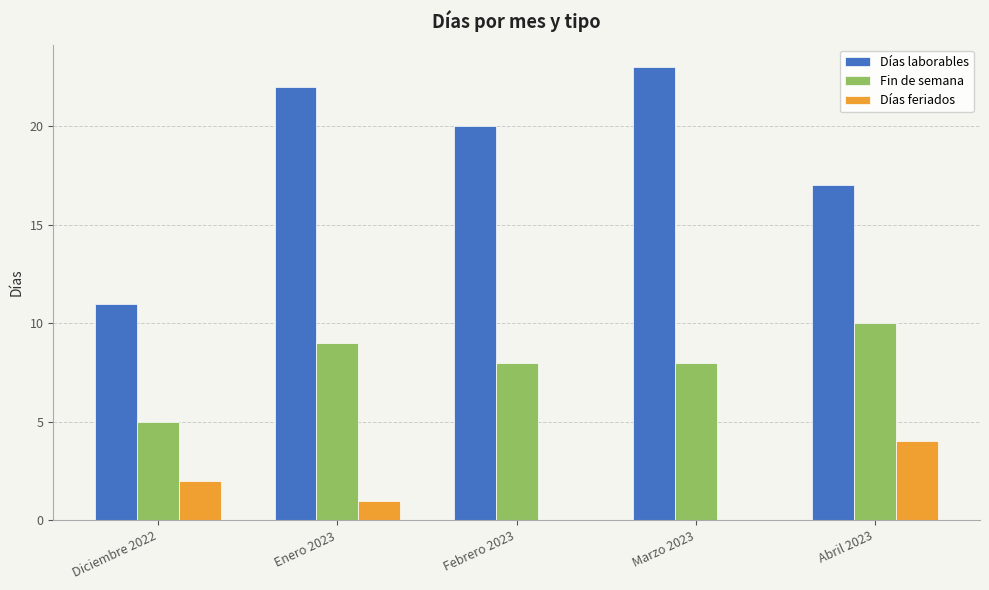

True or false: Días laborables has a value of 7 at Enero 2023.

False